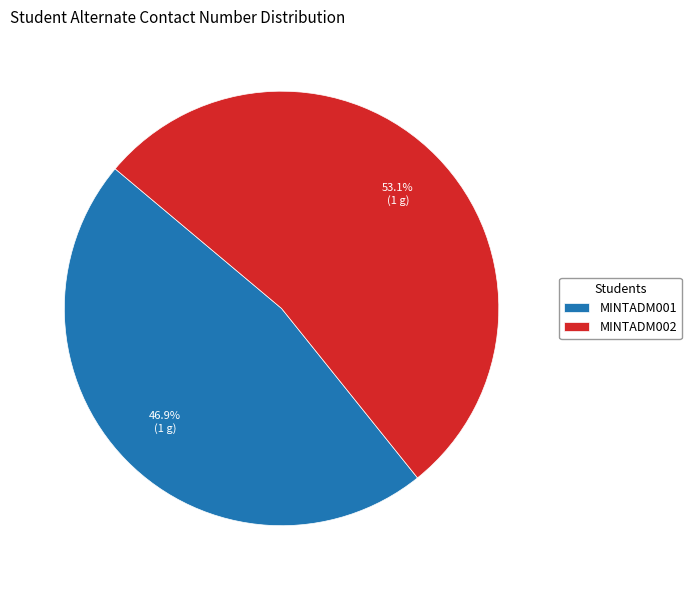

To the nearest percent, what portion does MINTADM001 represent?

47%